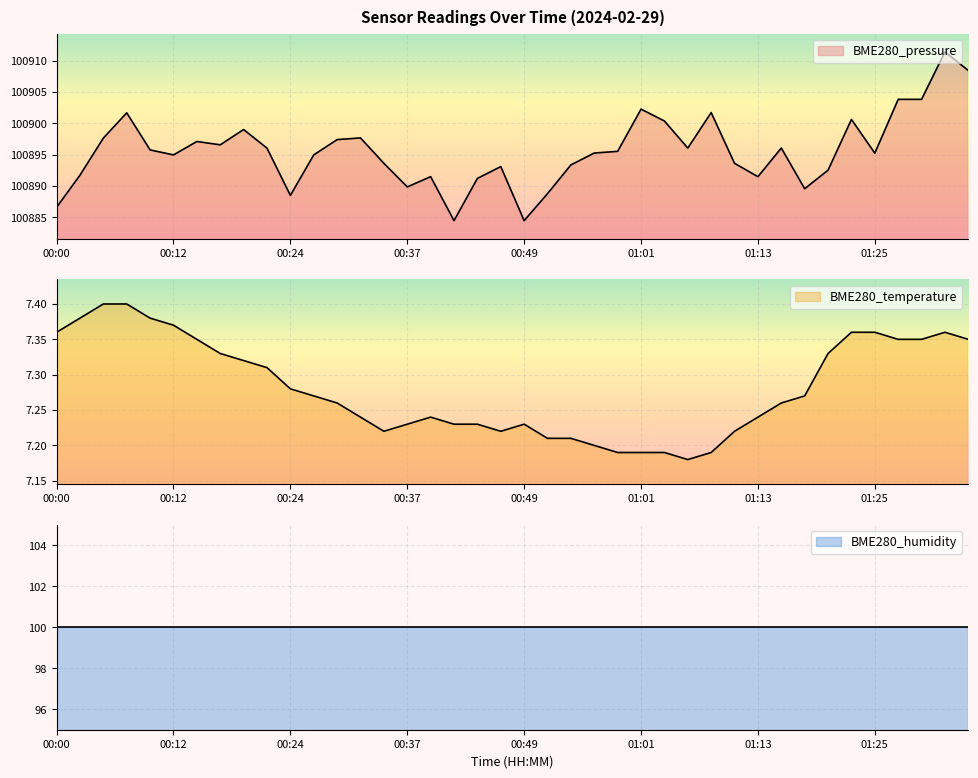

In BME280_pressure, how many points are lower than both neighbors (excluding endpoints)?

10